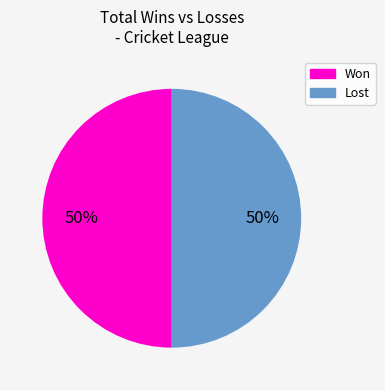

Count the number of slices in the pie.

2